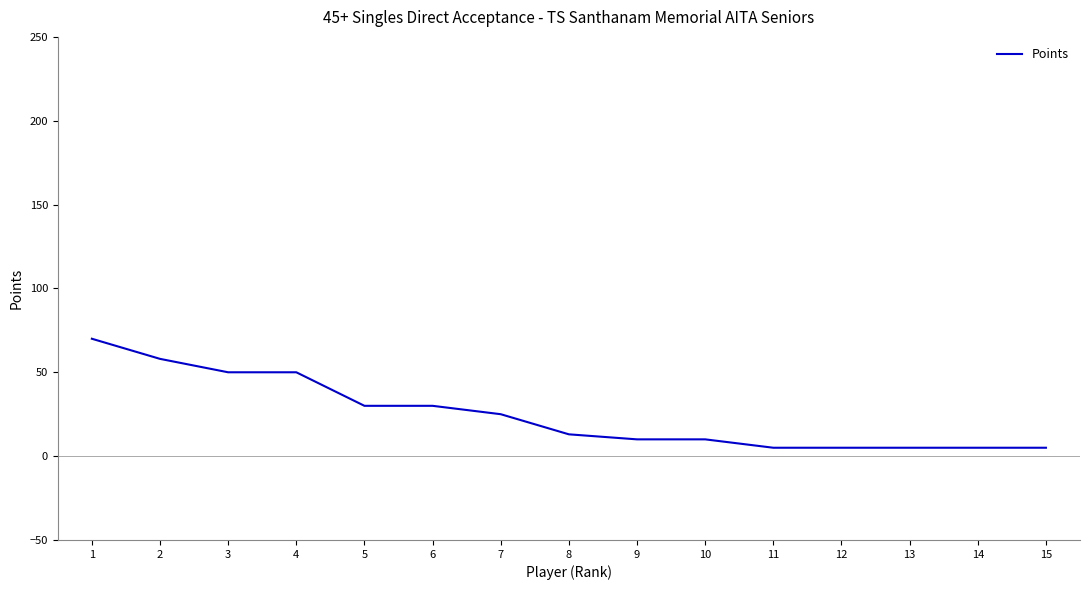

Does the chart have visible grid lines?

No